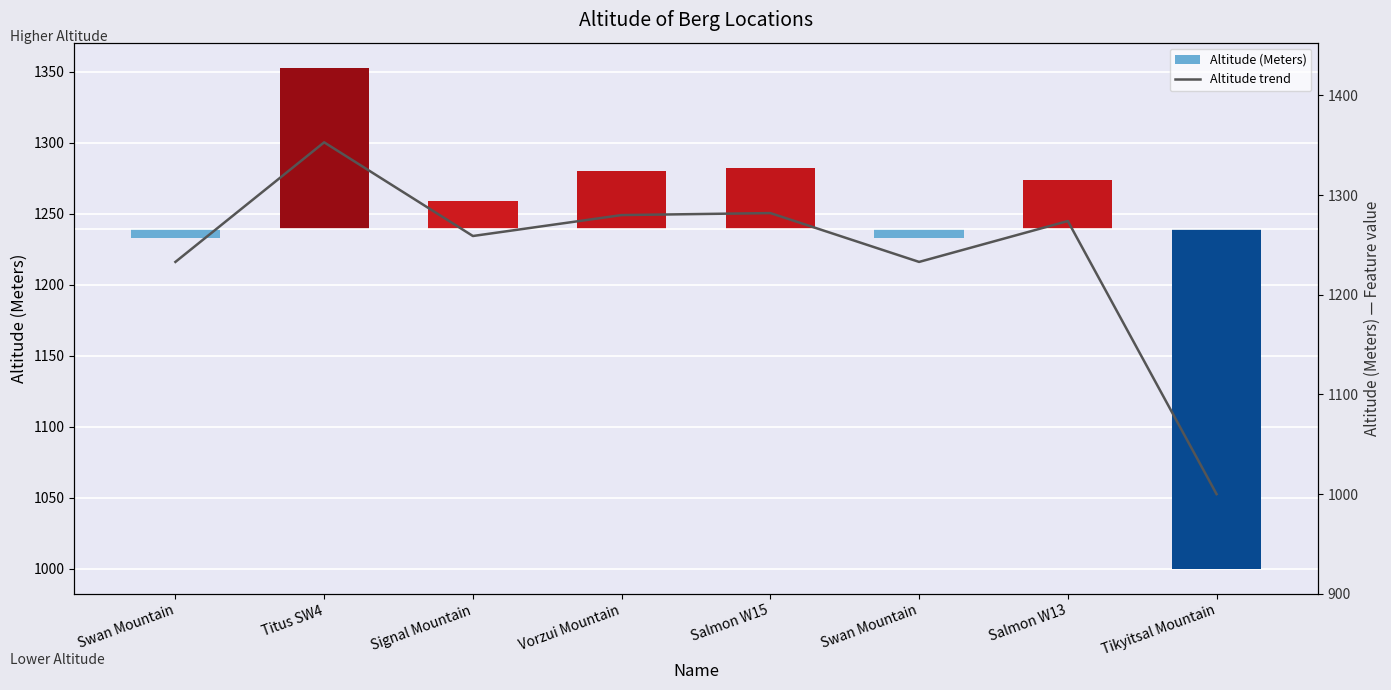

Is the value of Altitude (Meters) at Swan Mountain greater than the value of Altitude trend at Vorzui Mountain?

No